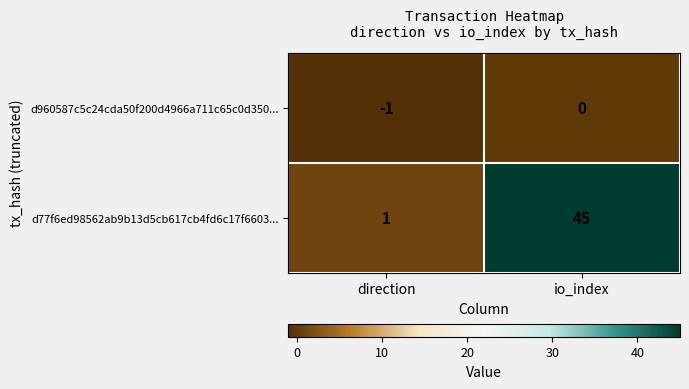

List the series in order of their overall mean, lowest first.

d960587c5c24cda50f200d4966a711c65c0d350..., d77f6ed98562ab9b13d5cb617cb4fd6c17f6603...